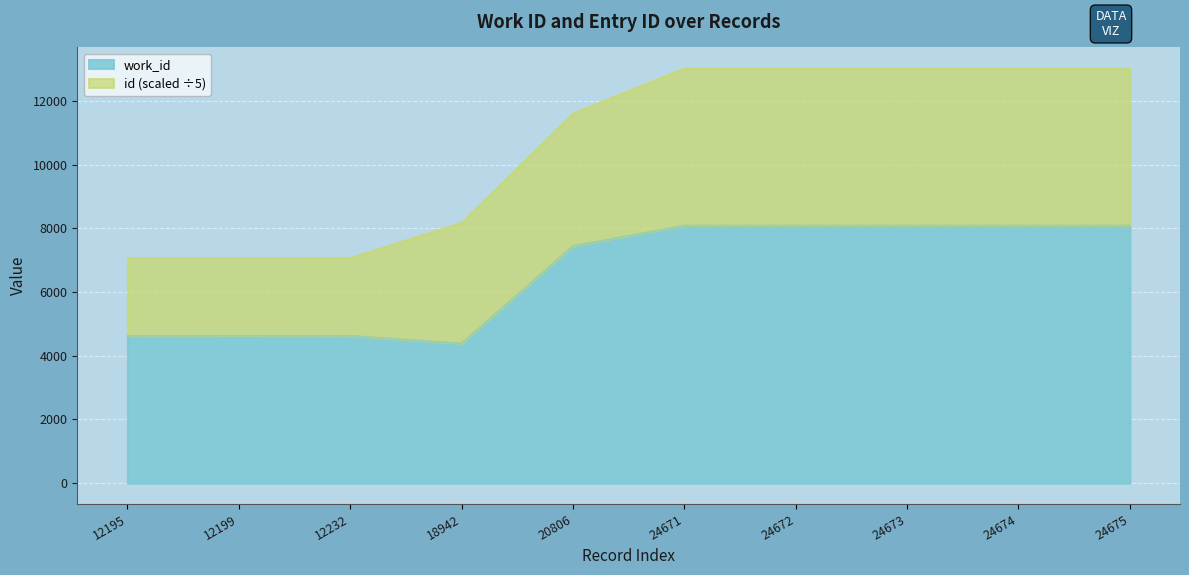

What is the value of the 5th point from the left?

7446